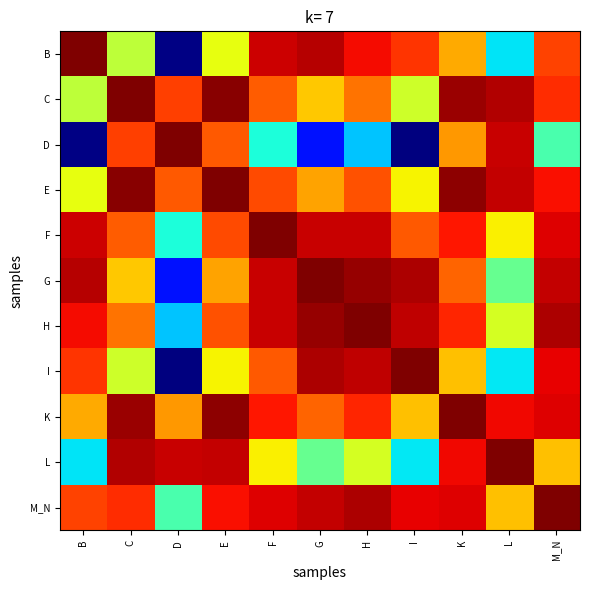

At H, list the series in order from largest to smallest.

H, G, M_N, I, F, B, K, E, C, L, D